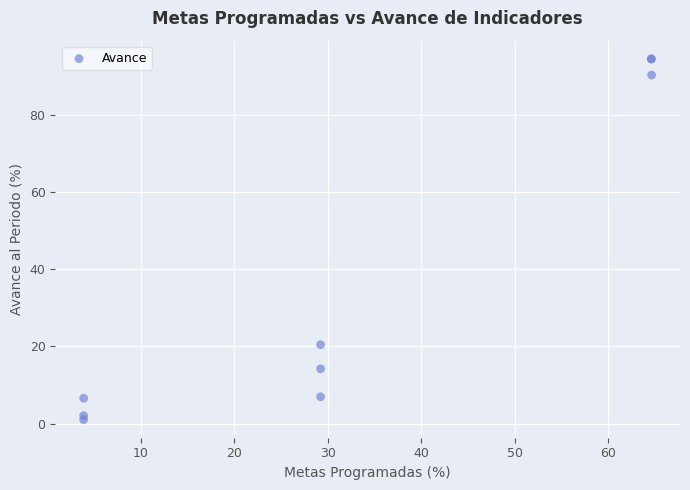

What Y value in the scatter plot is closest to 47?

20.4